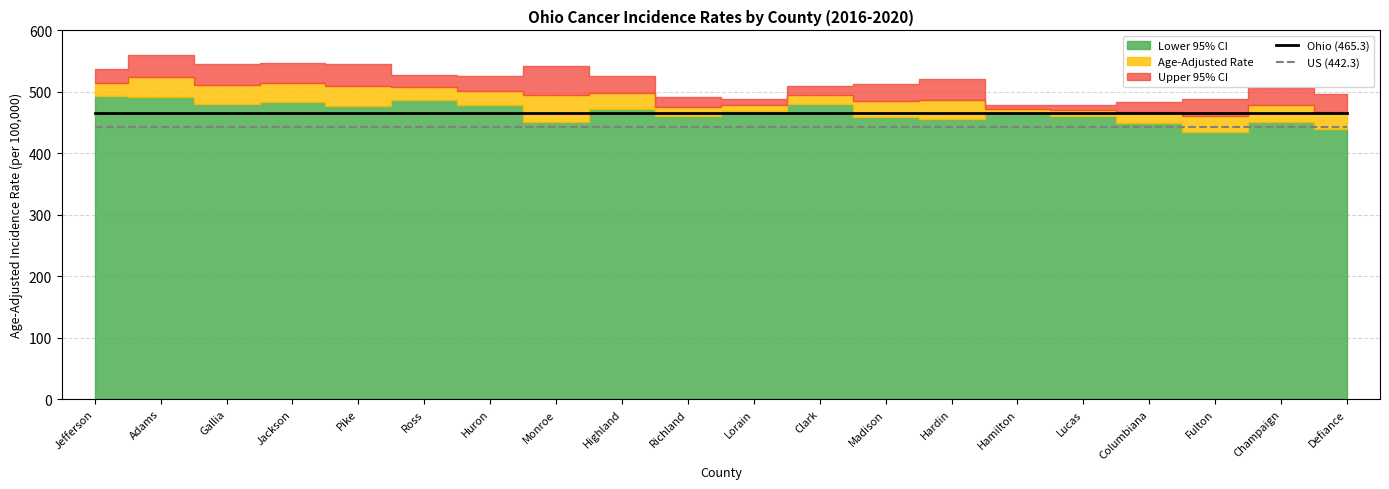

What is the label of the 7th point from the right?

Hardin